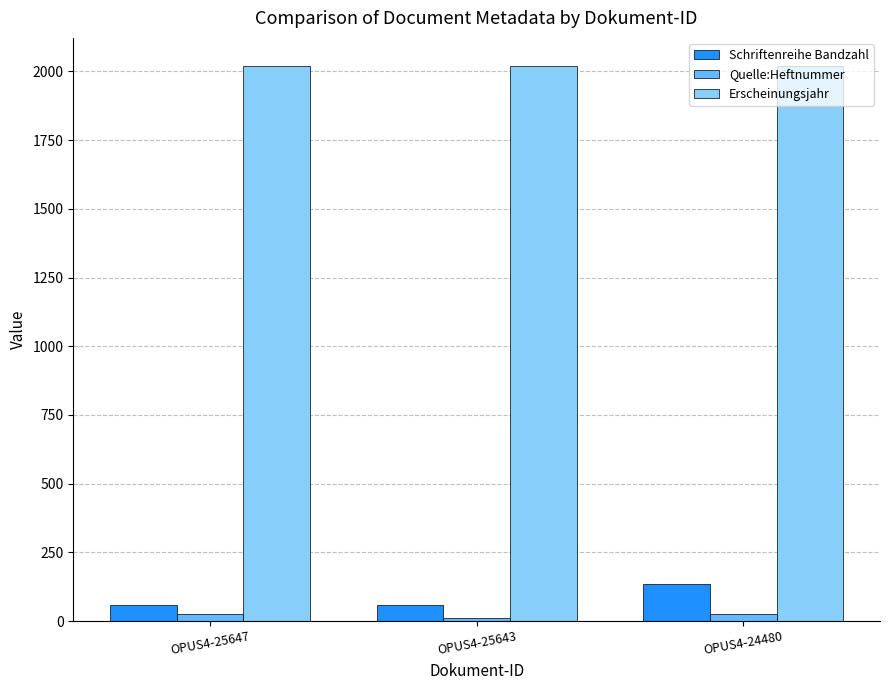

What is the total value across all series at OPUS4-25647?

2105